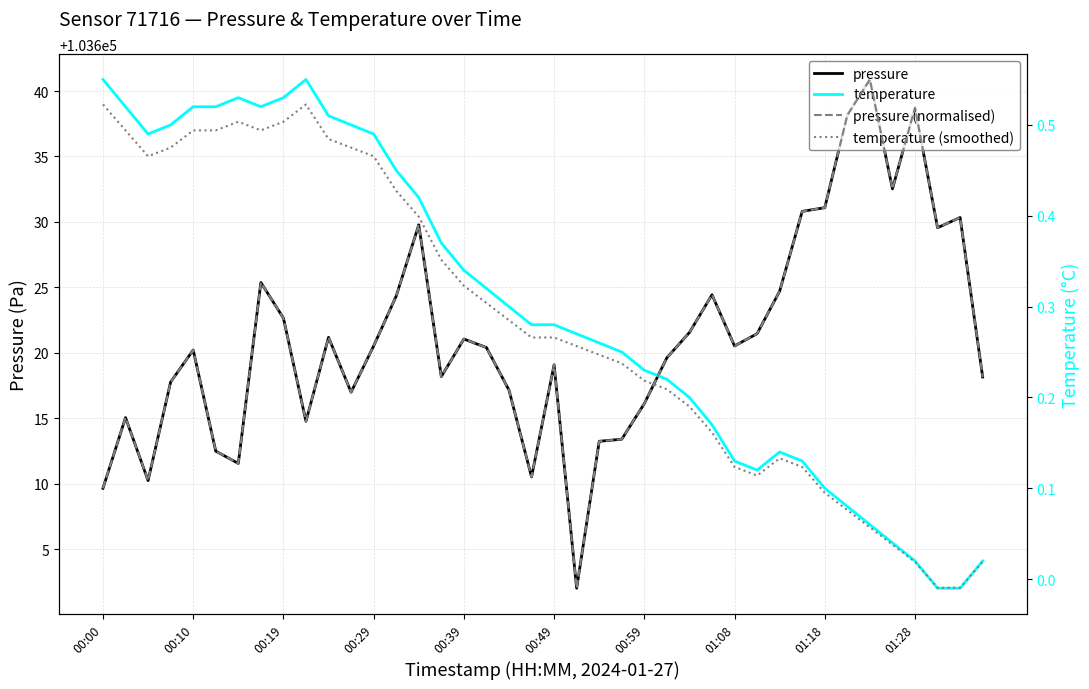

How many distinct data groups are displayed?

4